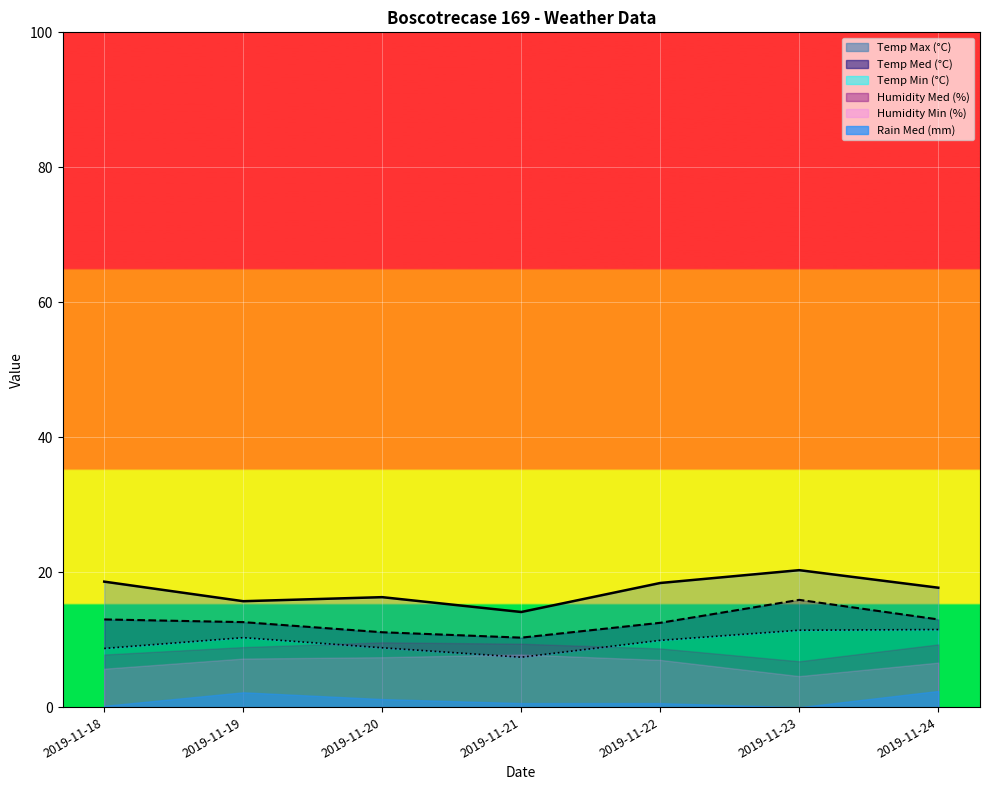

True or false: Temp Med (°C) and Temp Min (°C) intersect in this chart.

False